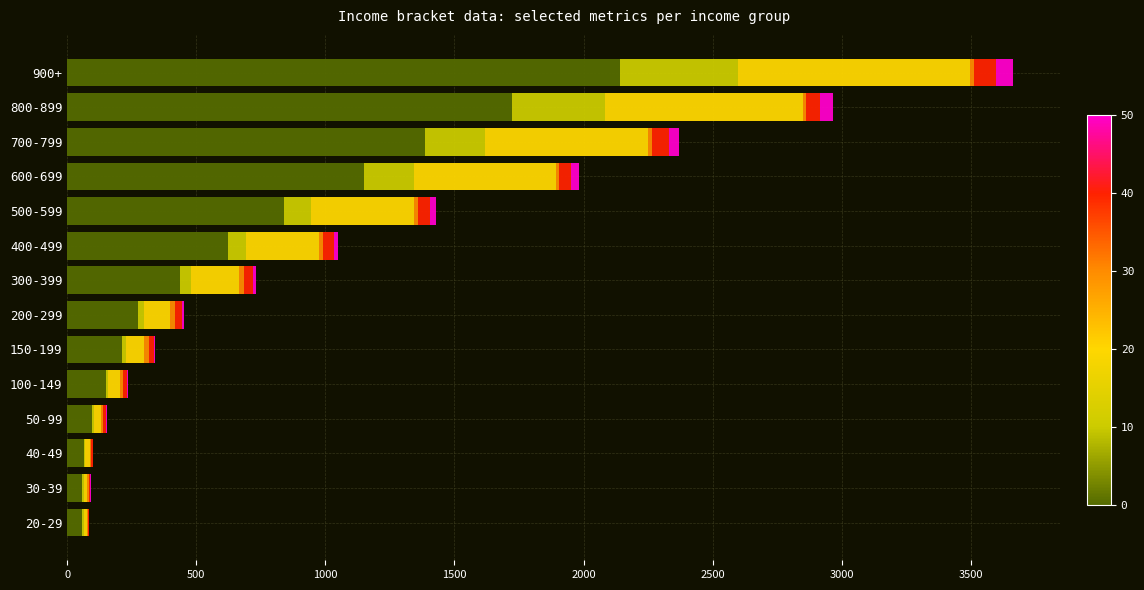

At which category is the sum across all series the highest?

900+